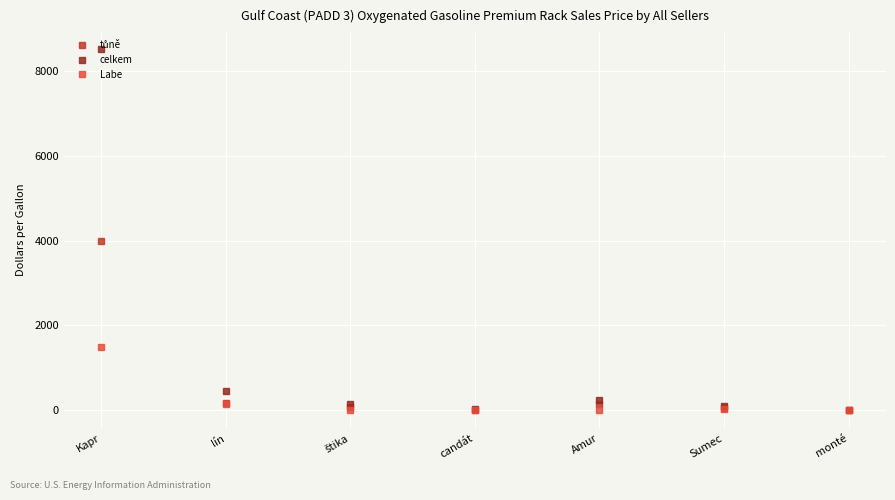

What is the difference between the second highest and second lowest values in the celkem series?

415.0